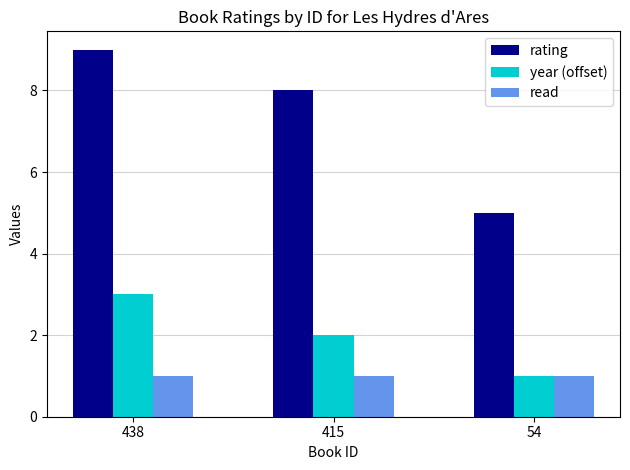

At how many categories does at least one series exceed 3?

3